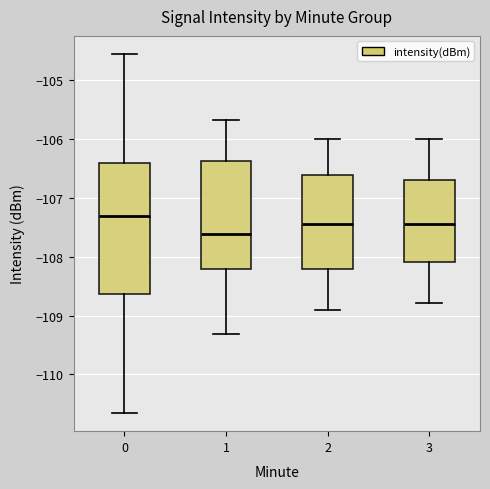

Reading left to right, read every box against the y-axis: the position of its median line, the range the box covers, and the ends of its whiskers. The values are not printed on the chart, so give them approximately, as read against the axis.

0: median -107.3, box -108.6 to -106.4, whiskers -110.7 to -104.6
1: median -107.6, box -108.2 to -106.4, whiskers -109.3 to -105.7
2: median -107.5, box -108.2 to -106.6, whiskers -108.9 to -106.0
3: median -107.5, box -108.1 to -106.7, whiskers -108.8 to -106.0